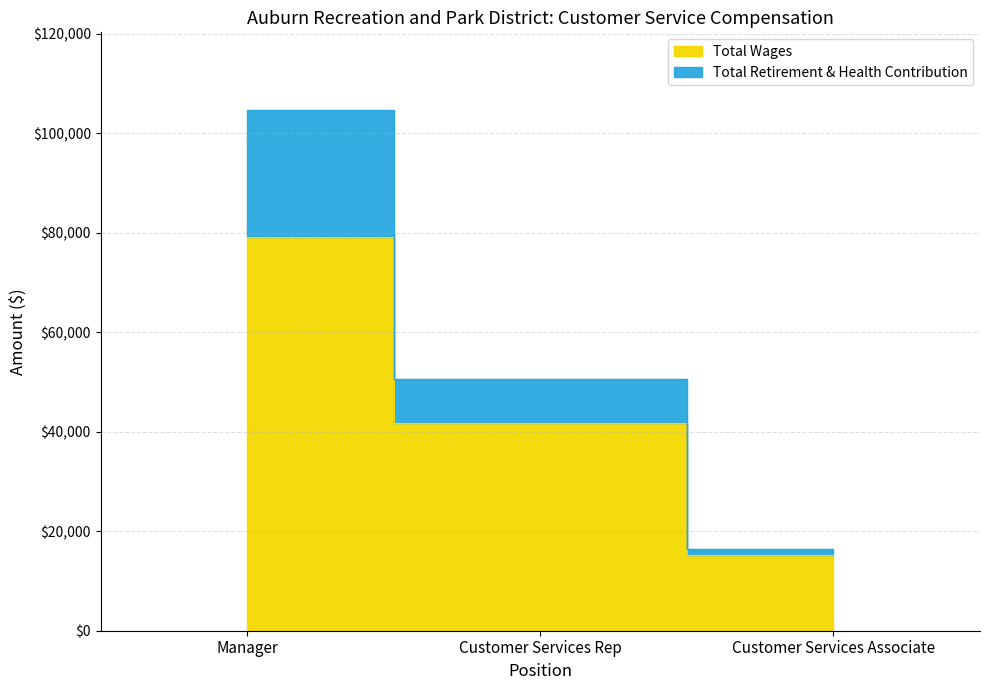

Is it true that Total Wages equals 62767 at Customer Services Rep?

False